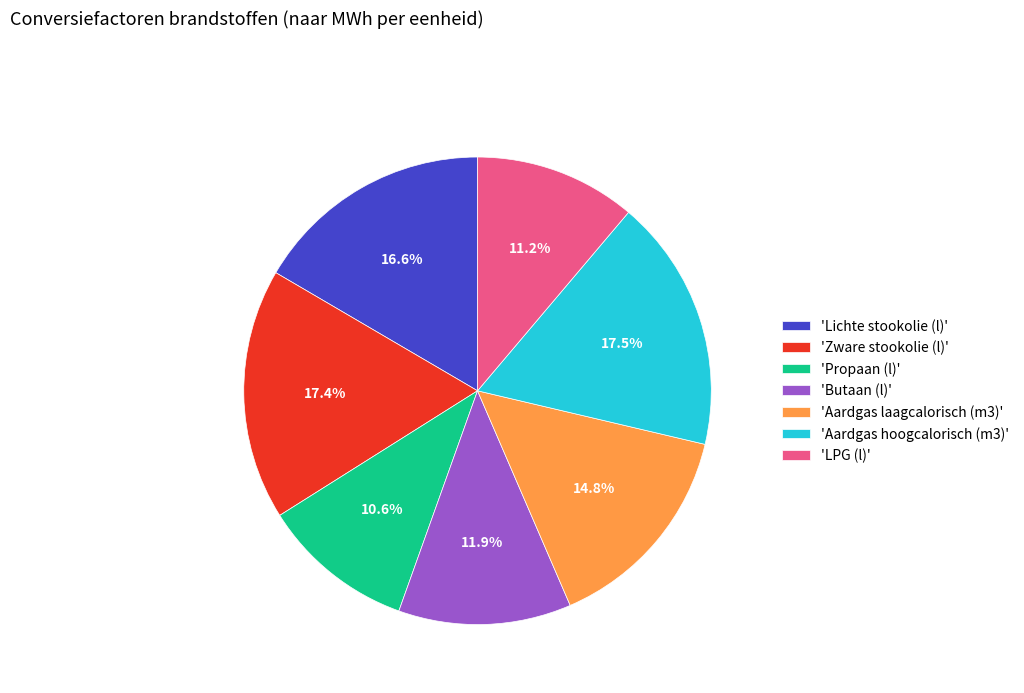

Which category has the smallest portion of the pie?

'Propaan (l)'